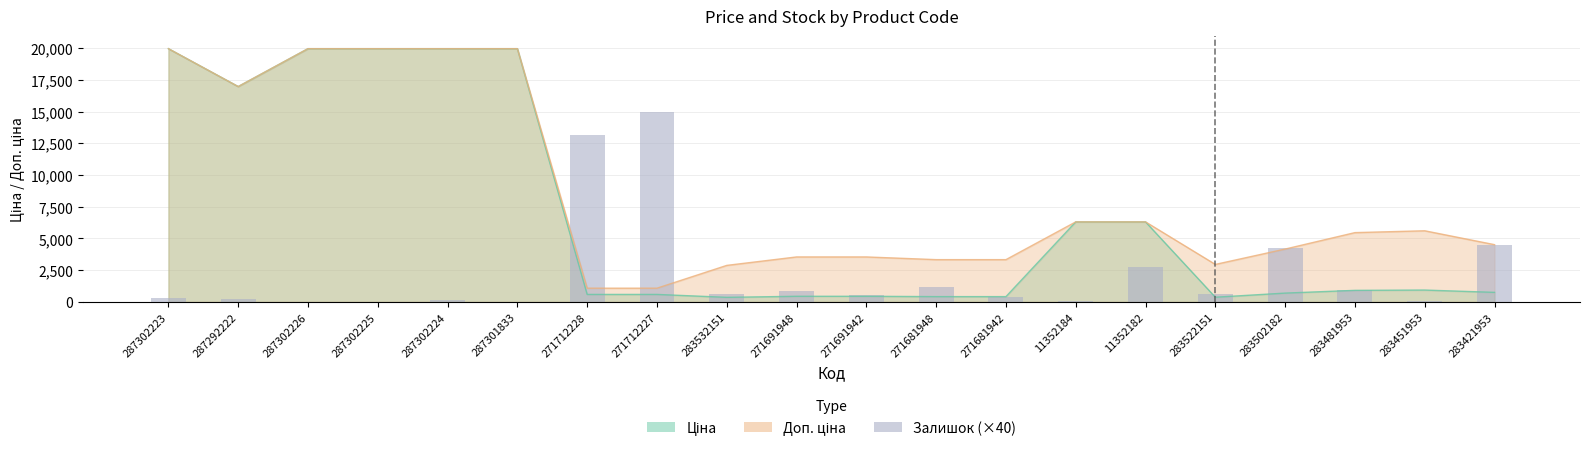

The value at 287301833 is -5778. True or false?

False